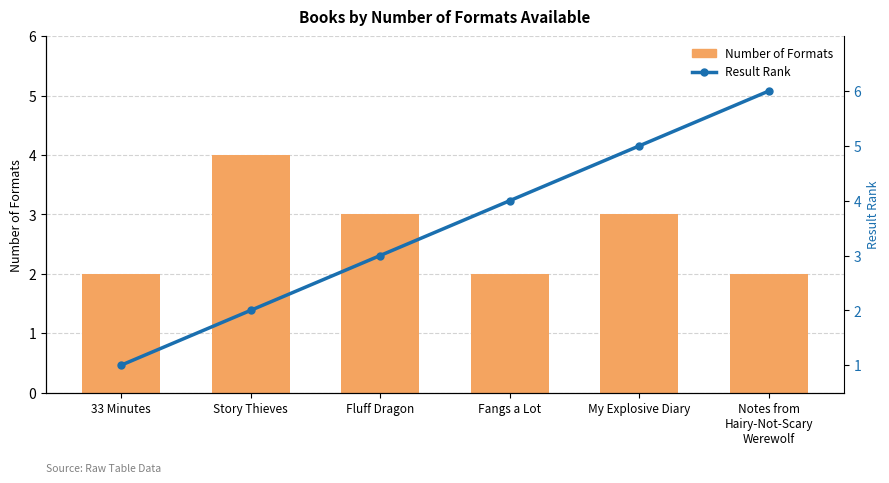

What is the difference between the second highest and minimum values in the Result Rank series?

4